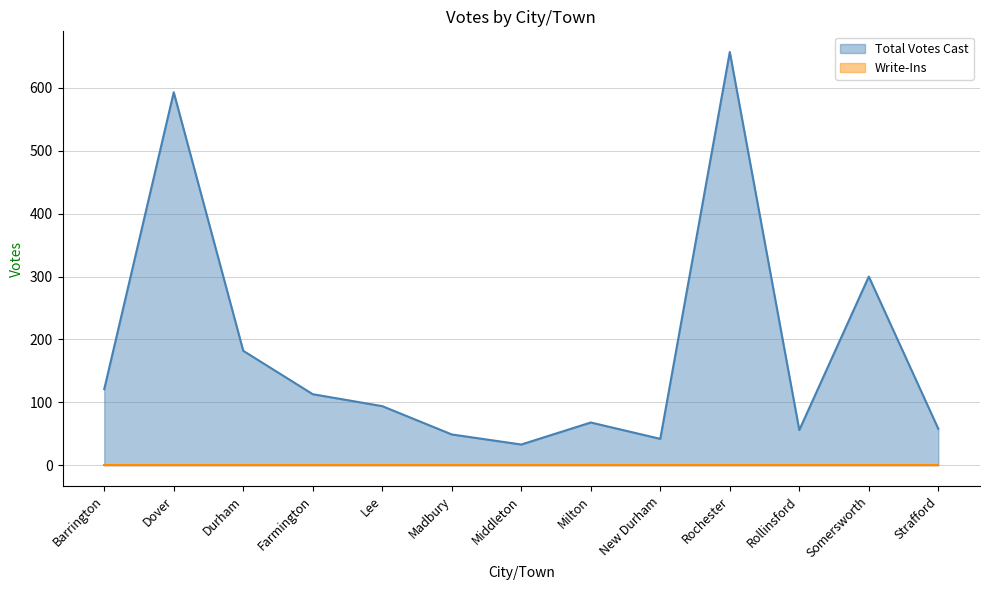

Which category has the highest value across all series?

Rochester